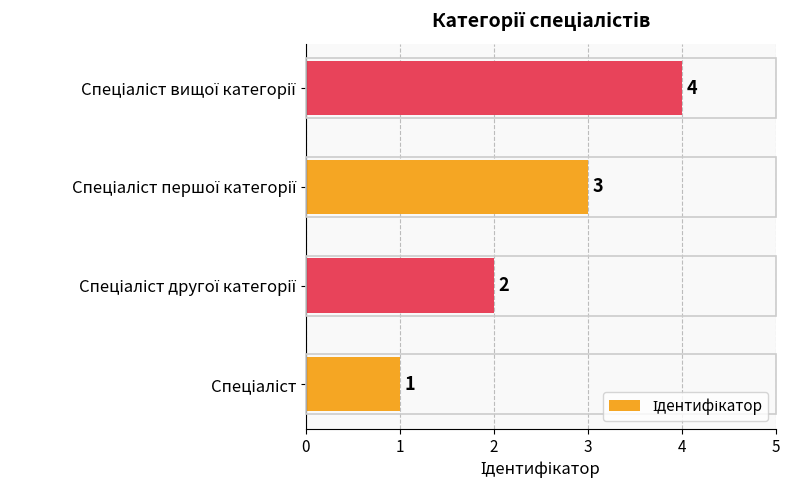

What is the sum of all values?

10